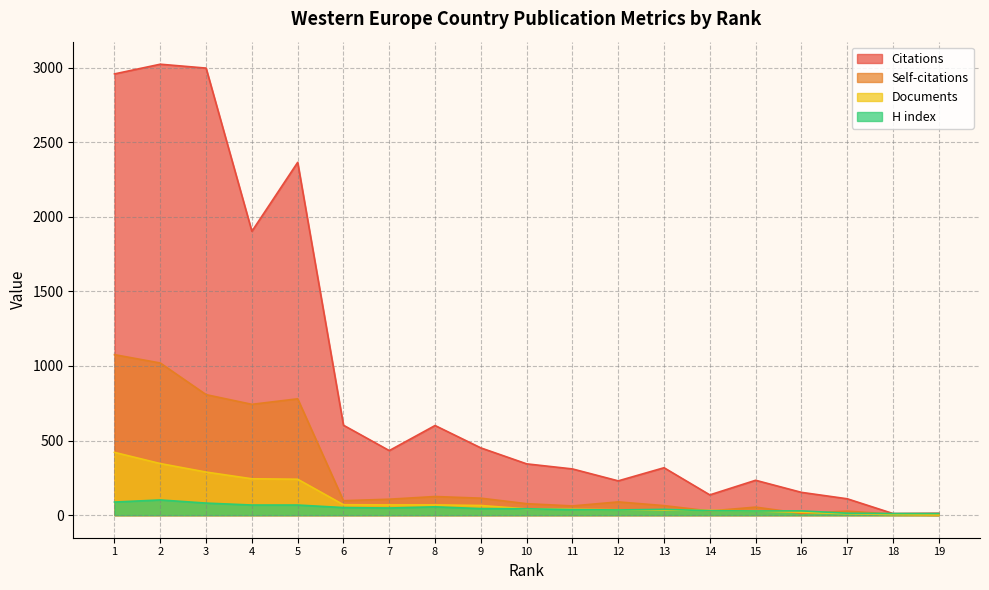

What is the average value of the H index series?

46